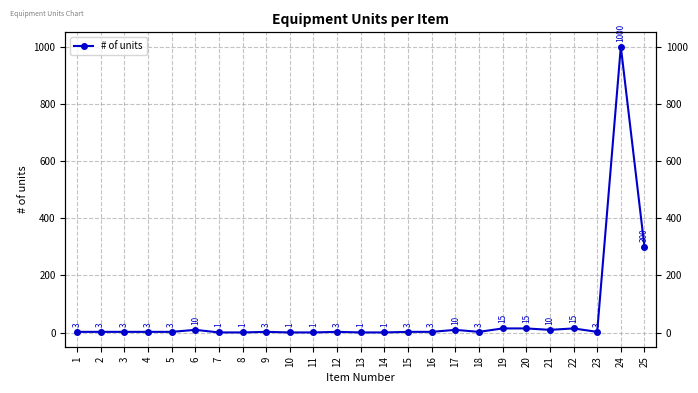

Reading left to right, what are all the values shown in this chart?

1=3	2=3	3=3	4=3	5=3	6=10	7=1	8=1	9=3	10=1	11=1	12=3	13=1	14=1	15=3	16=3	17=10	18=3	19=15	20=15	21=10	22=15	23=3	24=1000	25=300